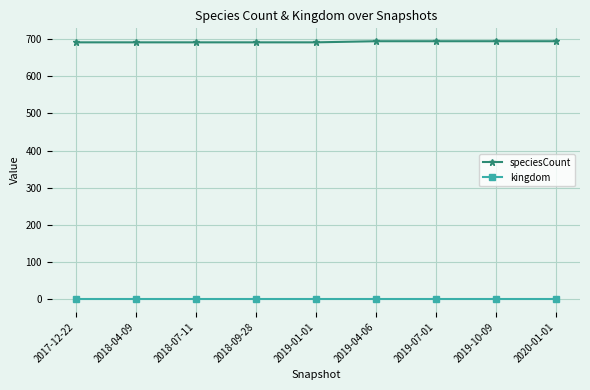

Is it true that speciesCount equals 334 at 2019-01-01?

False